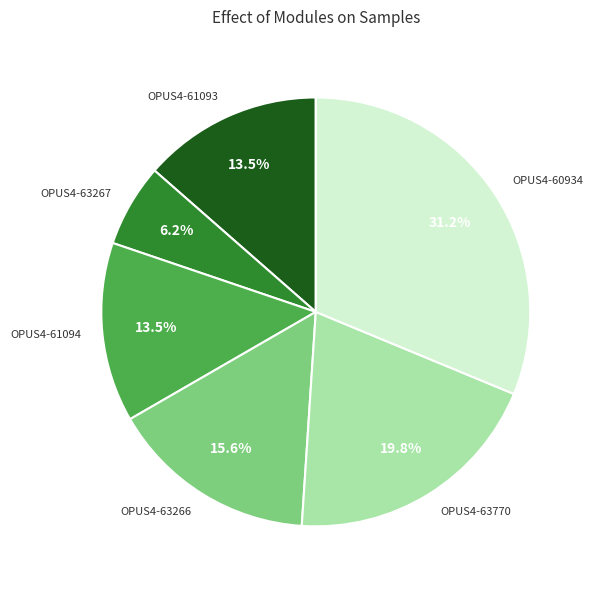

To the nearest percent, what portion does OPUS4-60934 represent?

31%